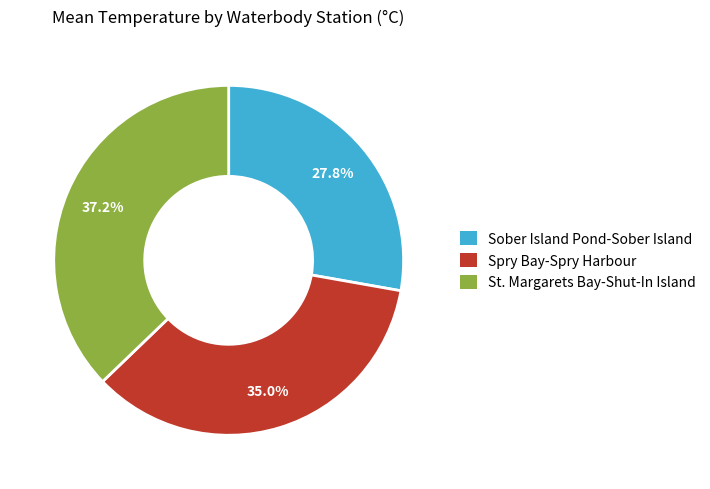

Which slice is the smallest?

Sober Island Pond-Sober Island